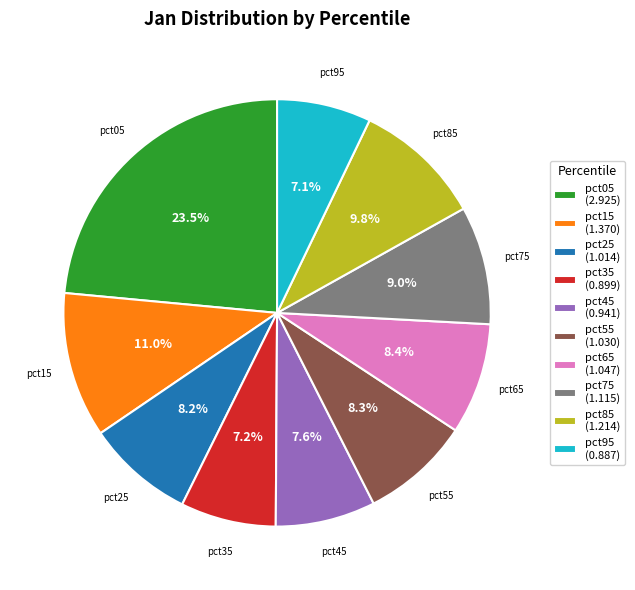

Does pct95 represent more than half of the total?

No